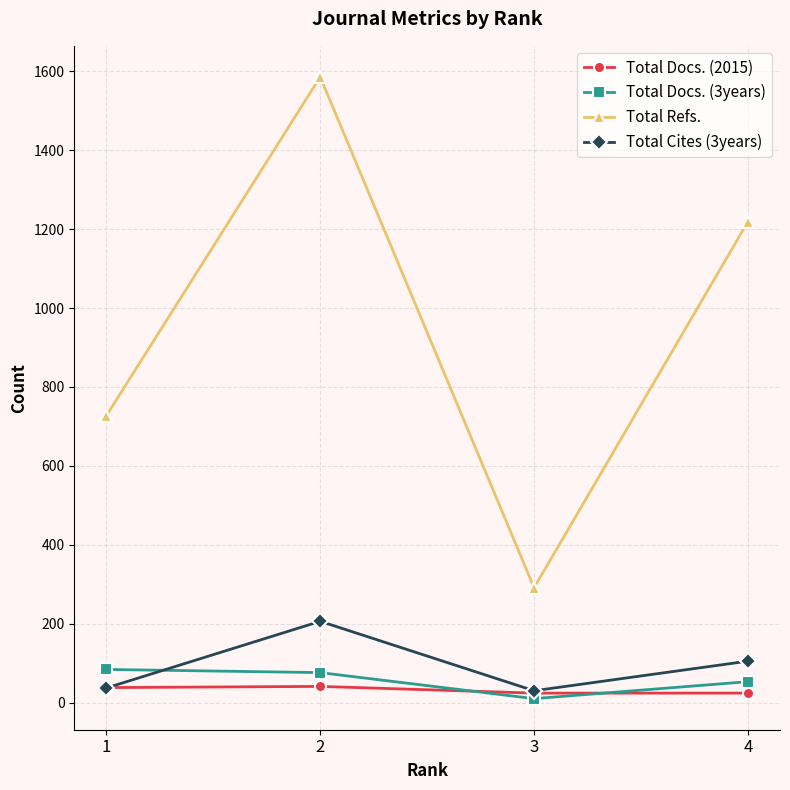

What value does the Total Docs. (3years) series have at 2?

76